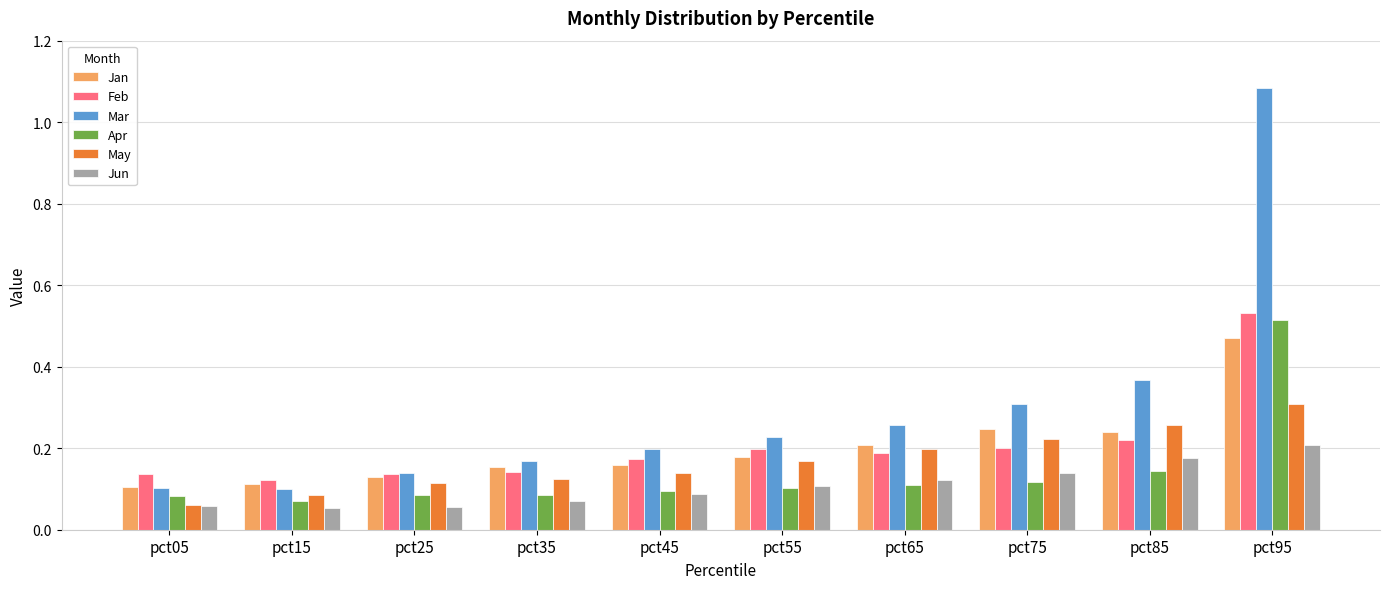

How many Jan values are between 0 and 1?

10